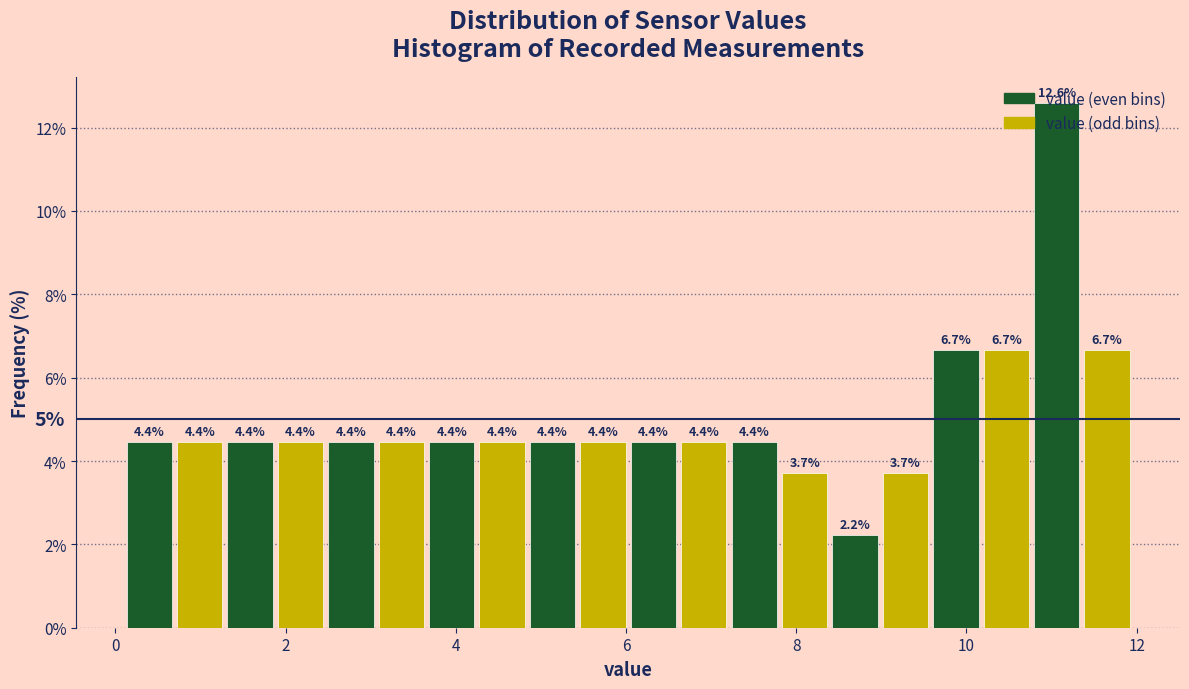

Read against the x-axis, roughly where is the centre of the tallest bar?

11.0